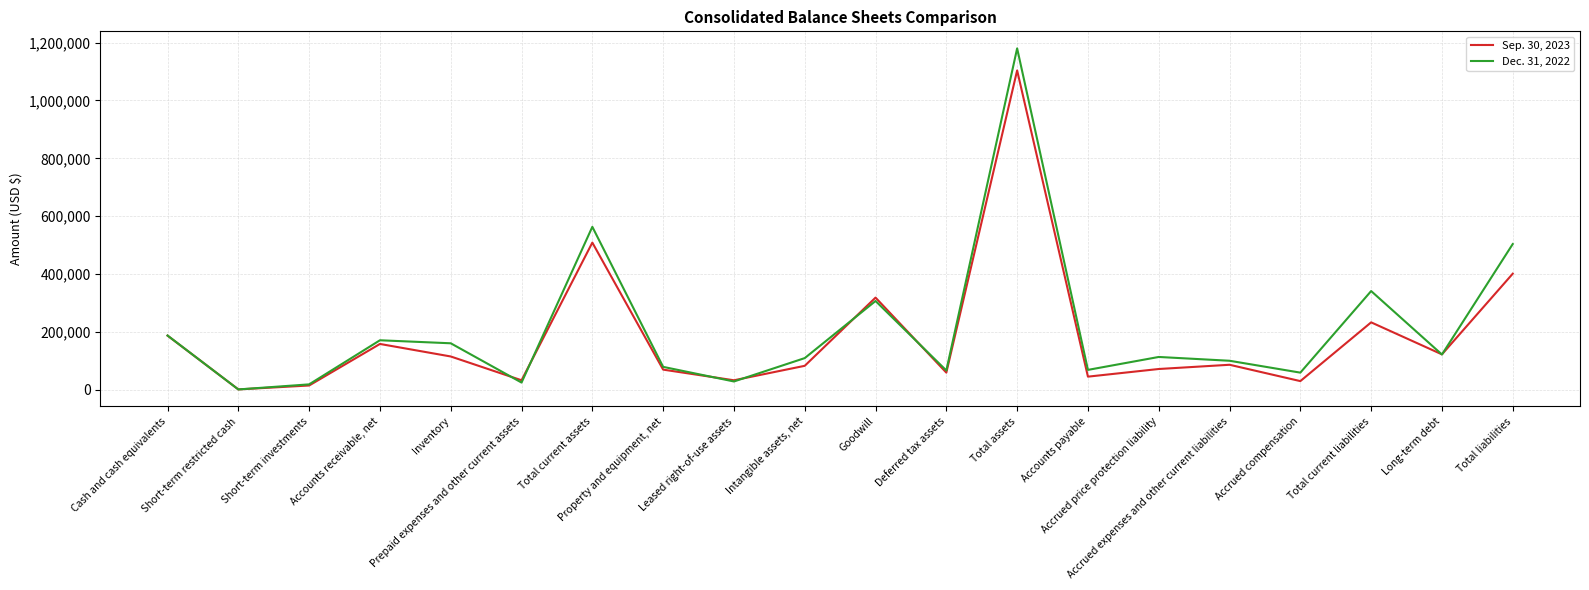

Where does the Dec. 31, 2022 series first go above 113274?

Cash and cash equivalents